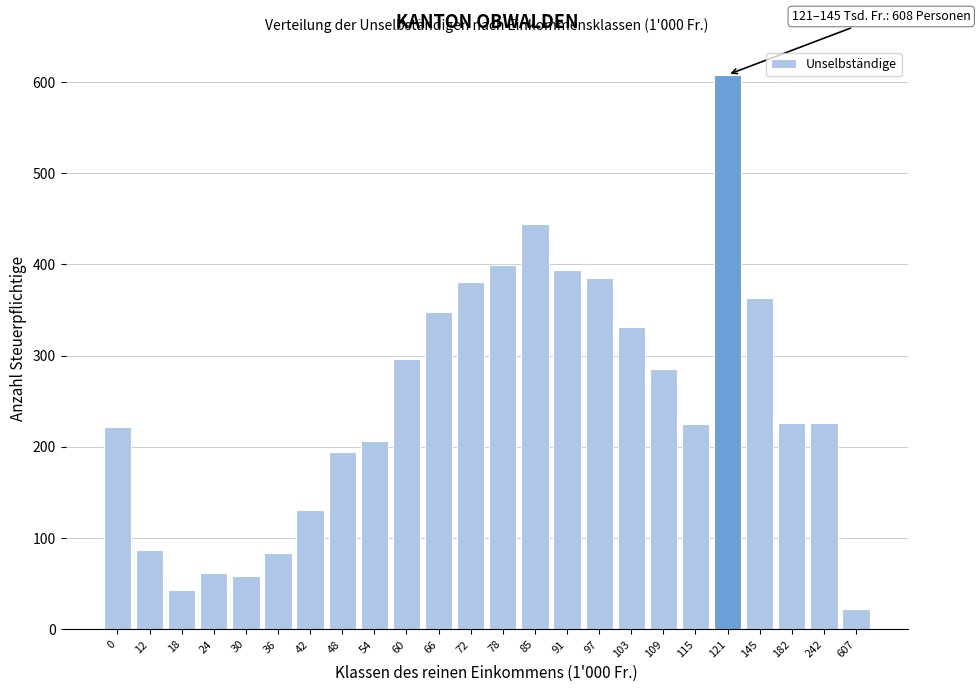

What is the value of the 5th bar from the left?

58